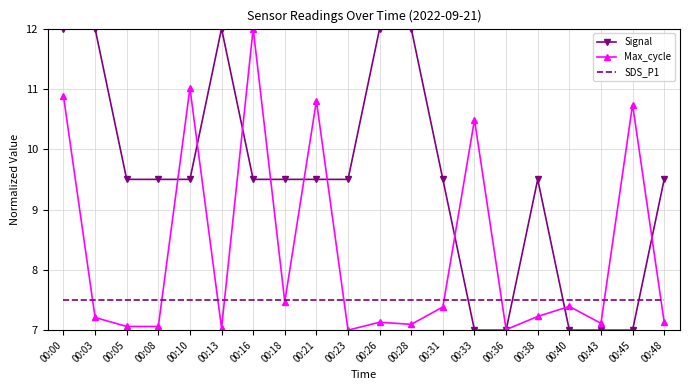

Which series changed the most between 00:00 and 00:40?

Signal